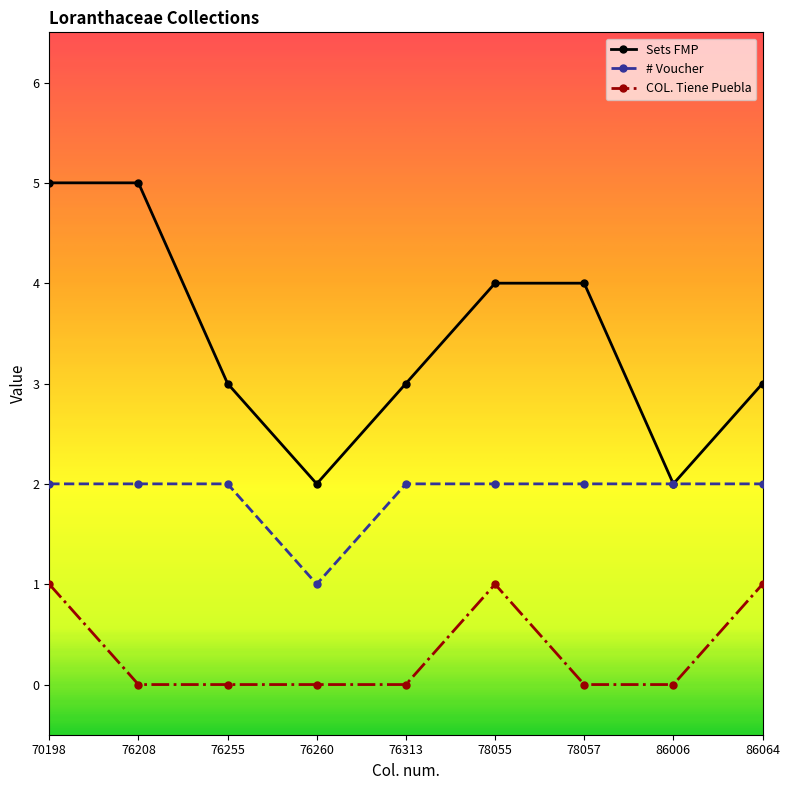

The value of Sets FMP at 78055 is 3. True or false?

False